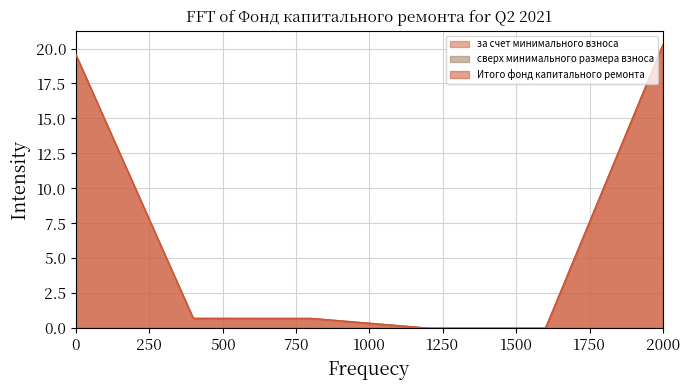

What is the difference between the second highest and second lowest values in the Итого фонд капитального ремонта series?

19.6